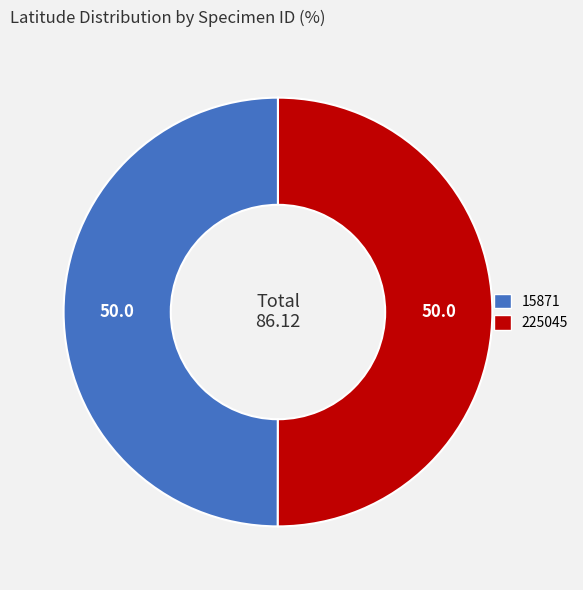

True or false: 15871 accounts for 40% of the total.

False